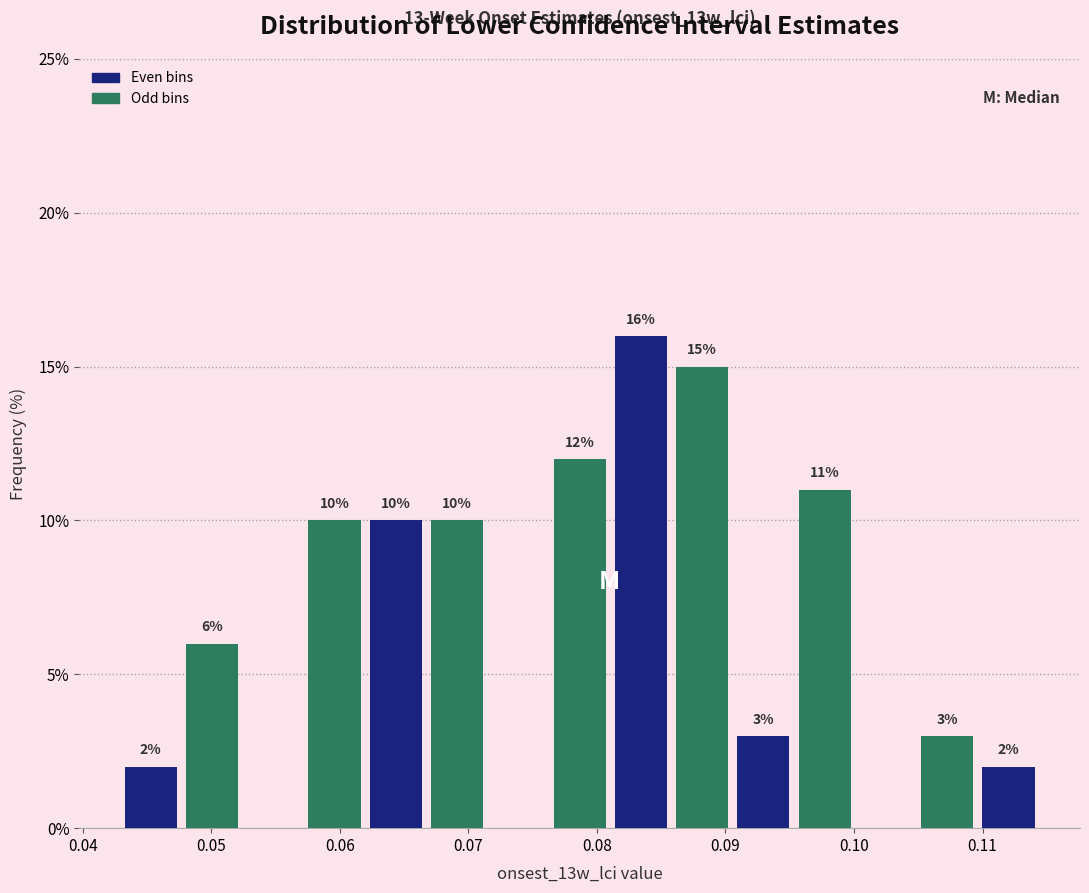

Over which range of the x-axis is the bar tallest?

0.081 to 0.086